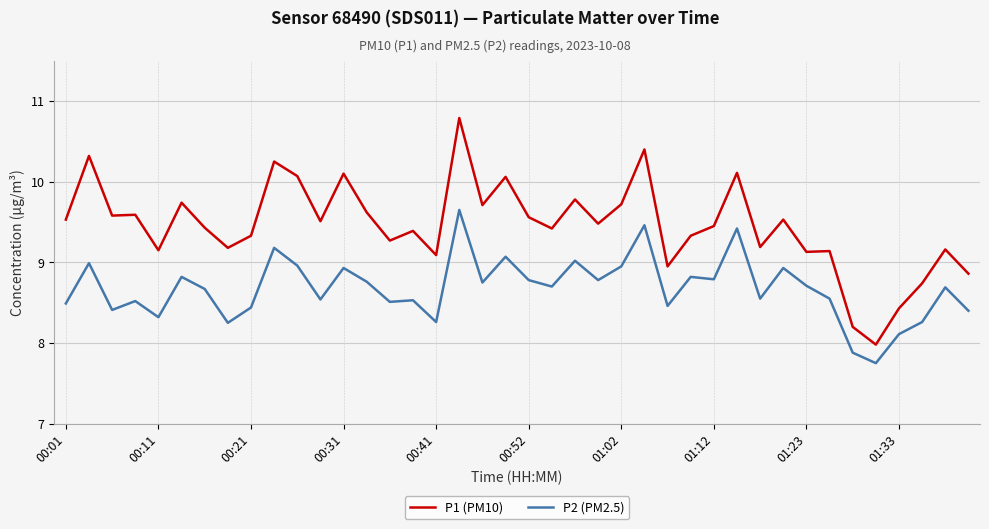

Which series has the largest range (max minus min)?

P1 (PM10)